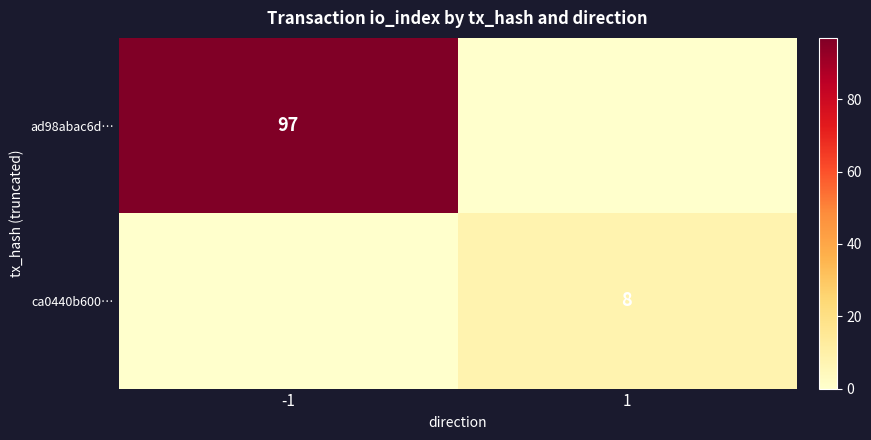

What is the spread (max minus min) of values at -1?

97